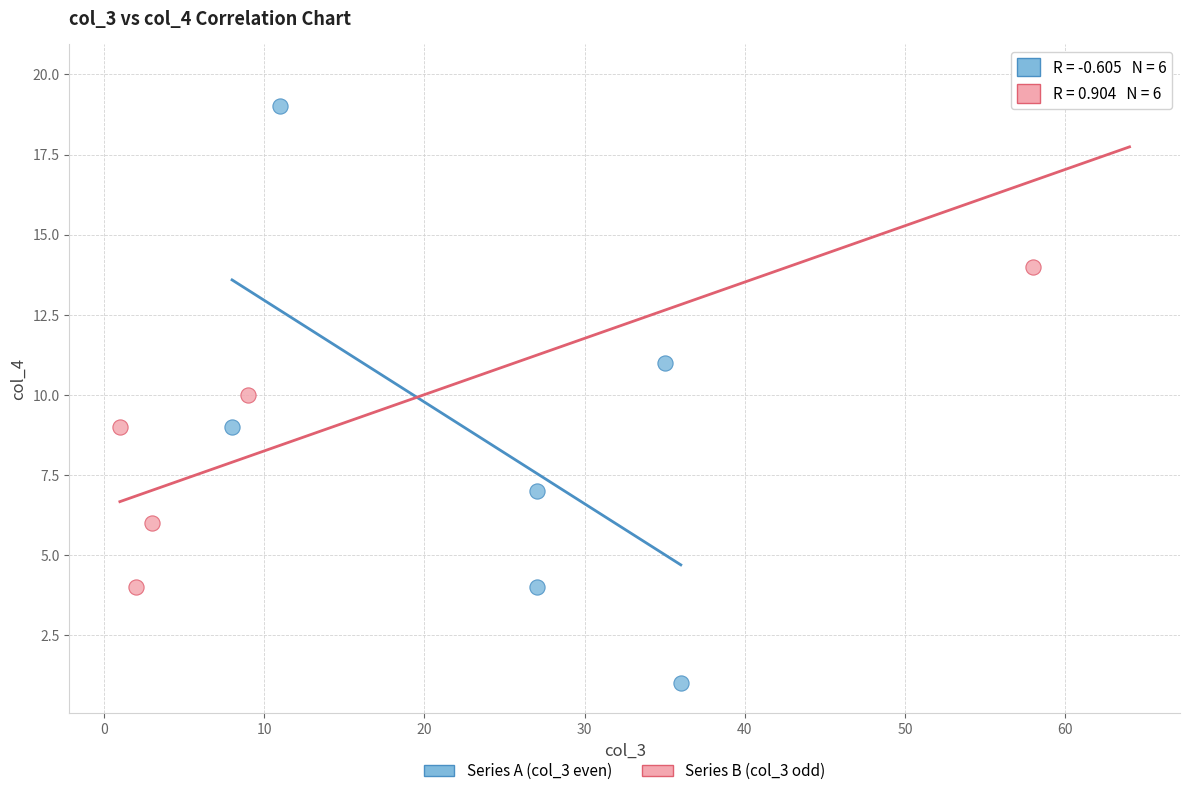

Which series contains the highest Y value?

Series B (col_3 odd)